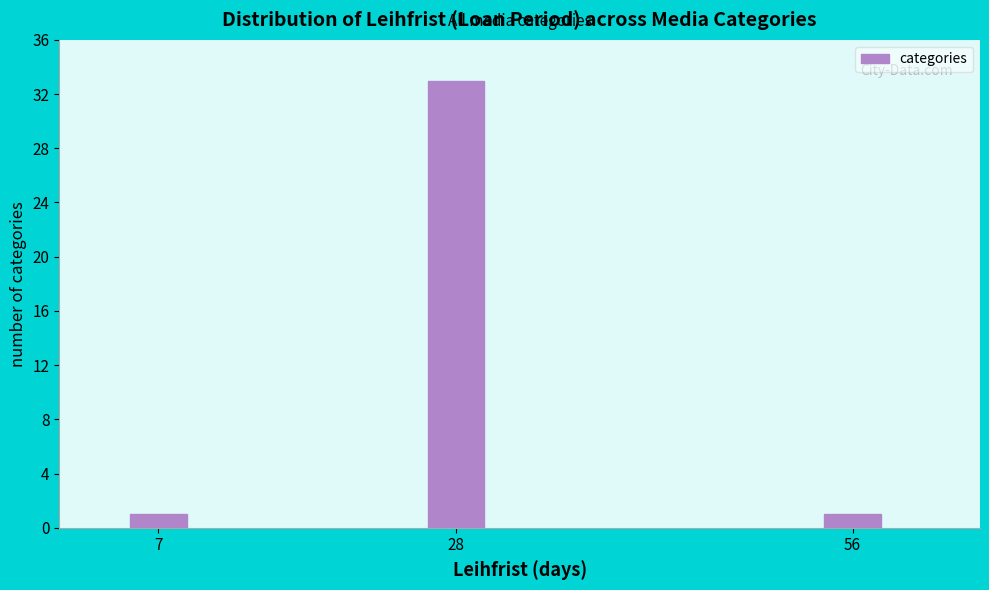

Reading left to right, transcribe all the data shown in this chart.

7=1	28=33	56=1